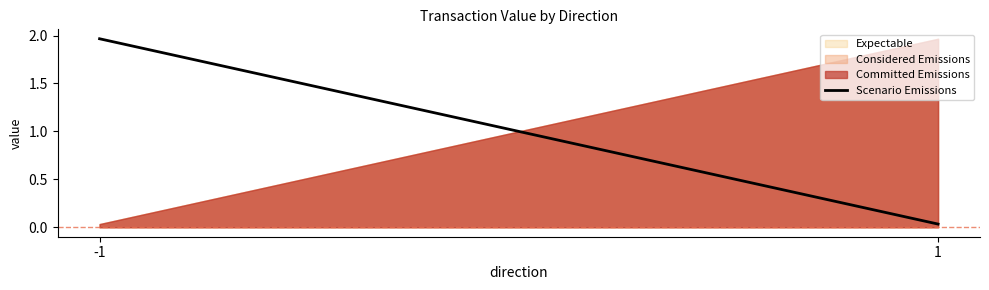

How many values are below 1?

1